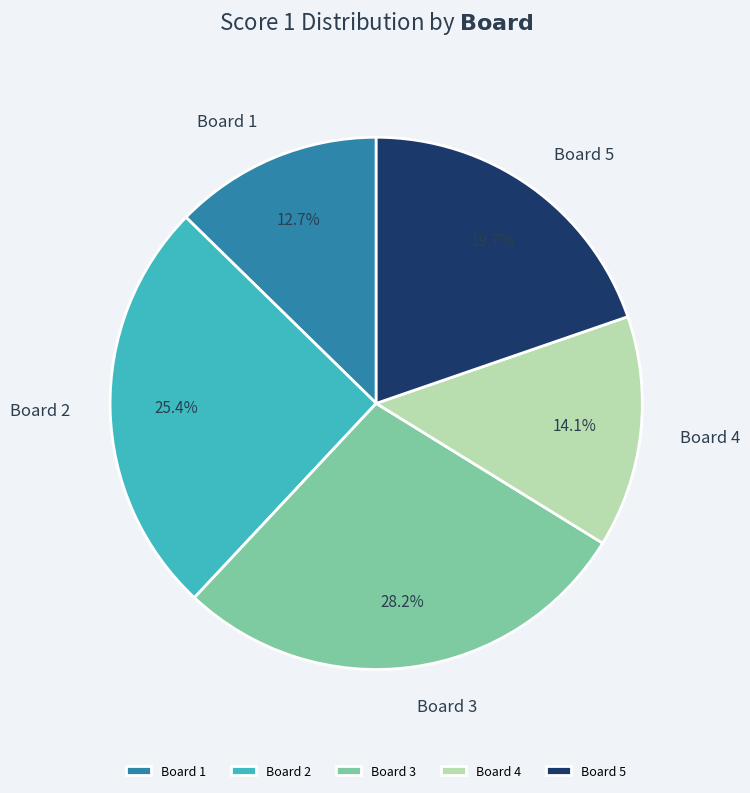

True or false: Board 3 accounts for 28% of the total.

True